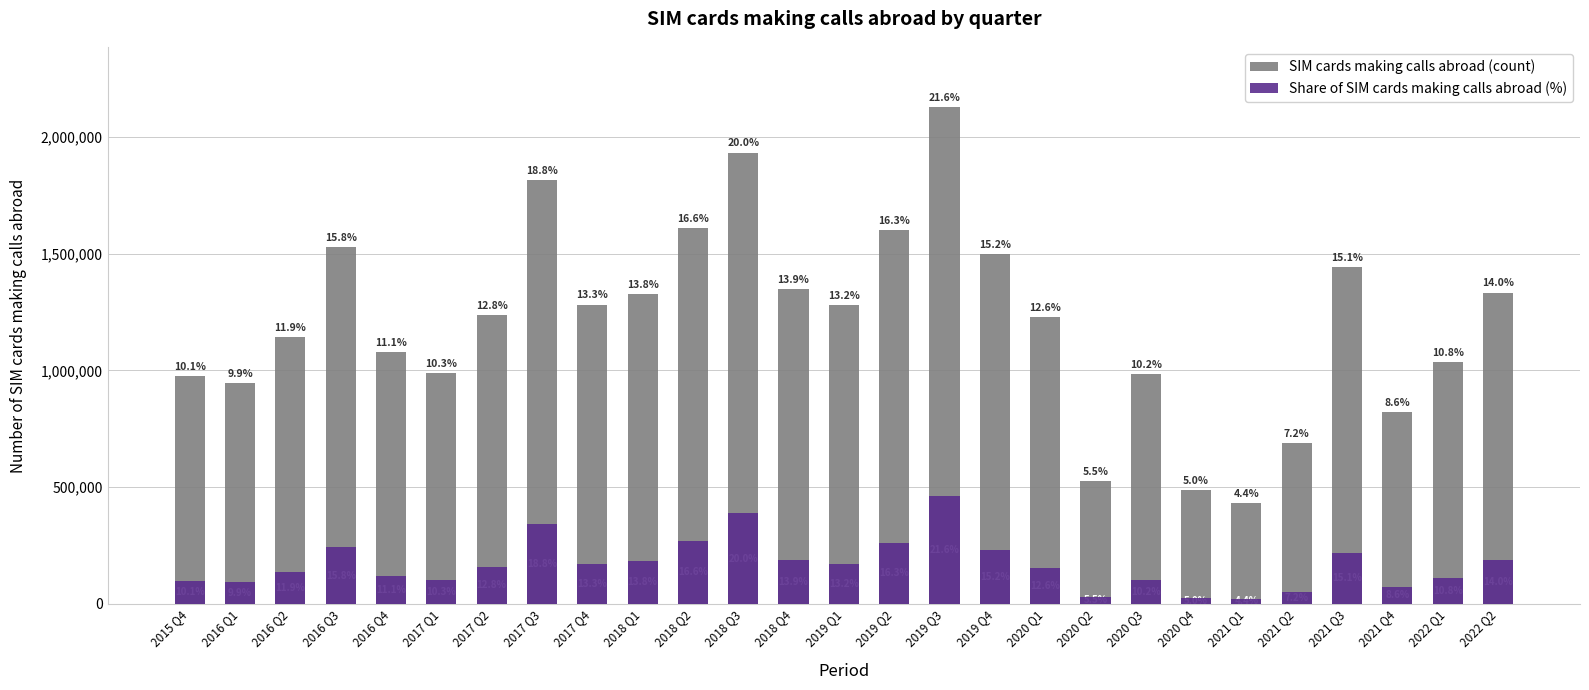

Which series has the largest total across all categories?

SIM cards making calls abroad (count)